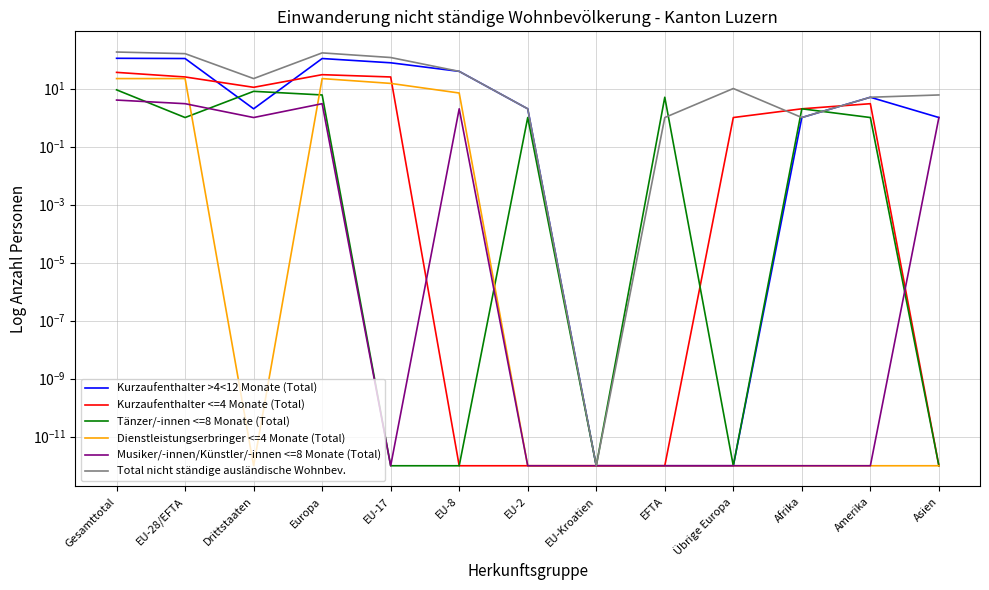

Is the value of Musiker/-innen/Künstler/-innen <=8 Monate (Total) at Übrige Europa greater than the value of Dienstleistungserbringer <=4 Monate (Total) at Gesamttotal?

No